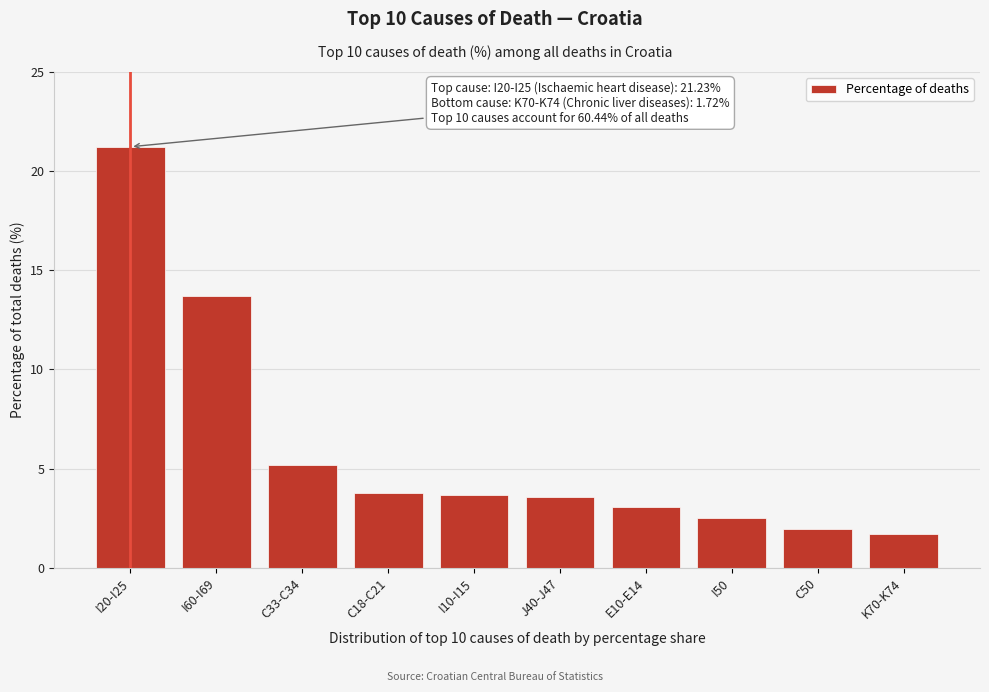

What is the approximate value at J40-J47?

3.6